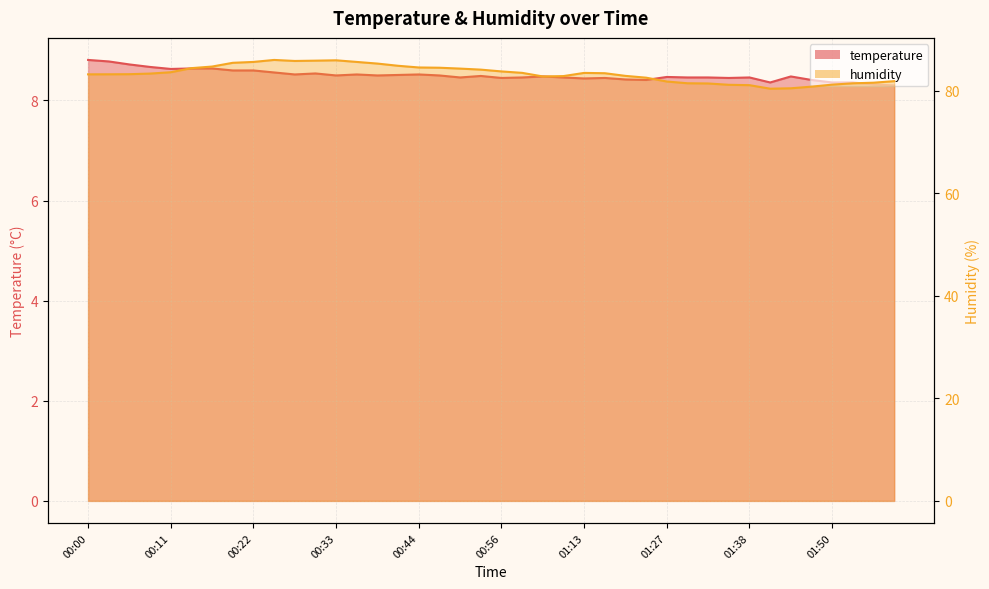

Does the chart display data point markers on the line(s)?

No